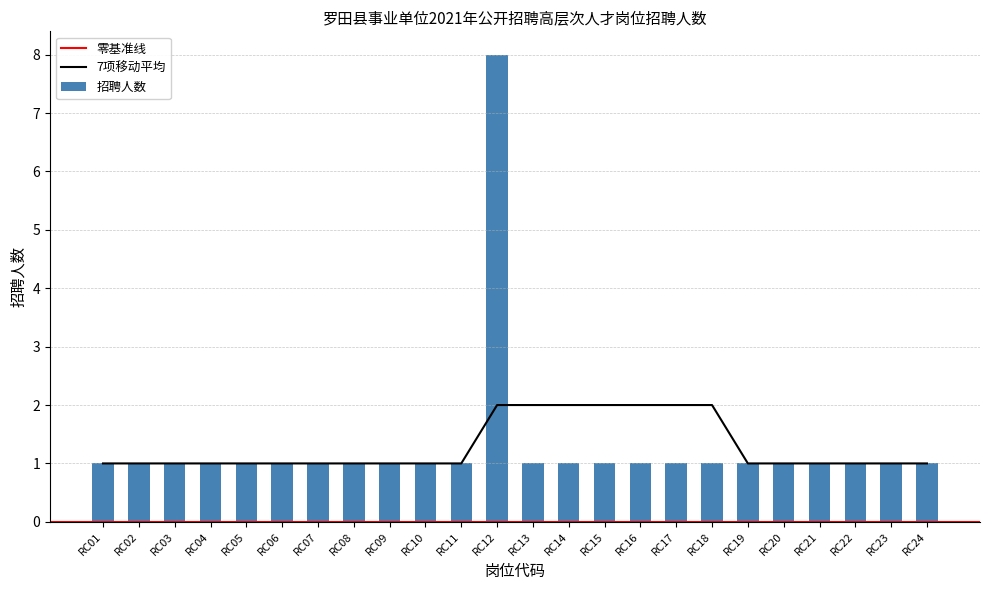

What is the sum of all values?

31